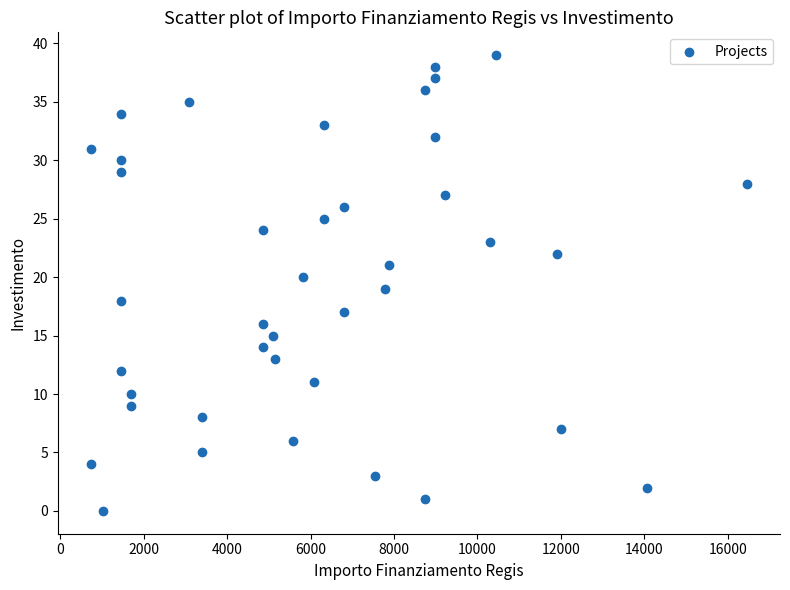

What is the range of X values (max minus min)?

15735